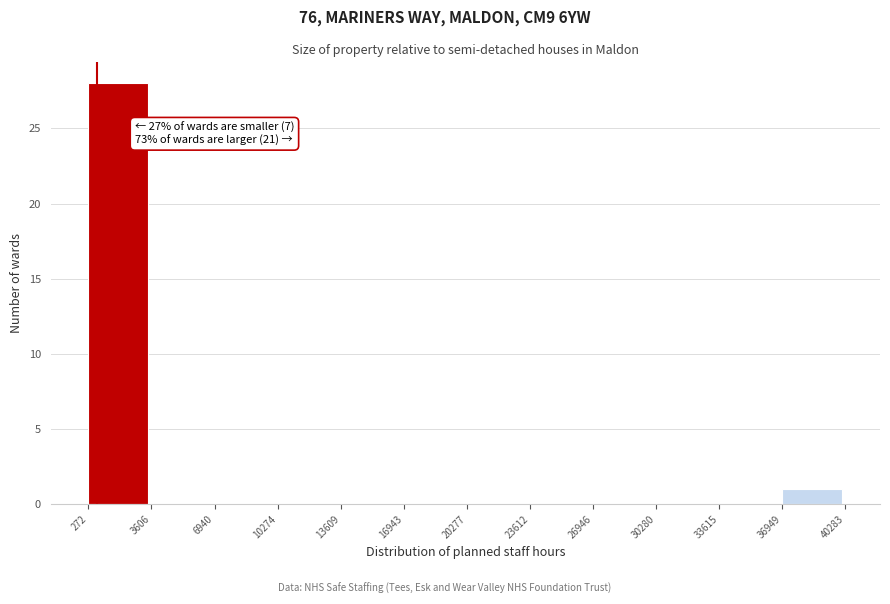

Over which range of the x-axis is the bar tallest?

272 to 3606